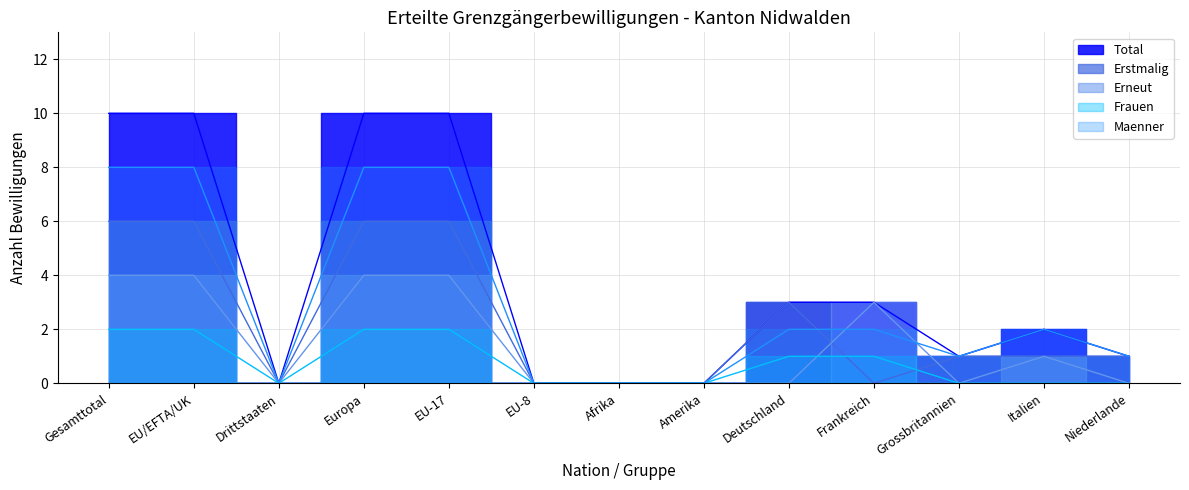

What is the label of the 8th point from the left?

Amerika